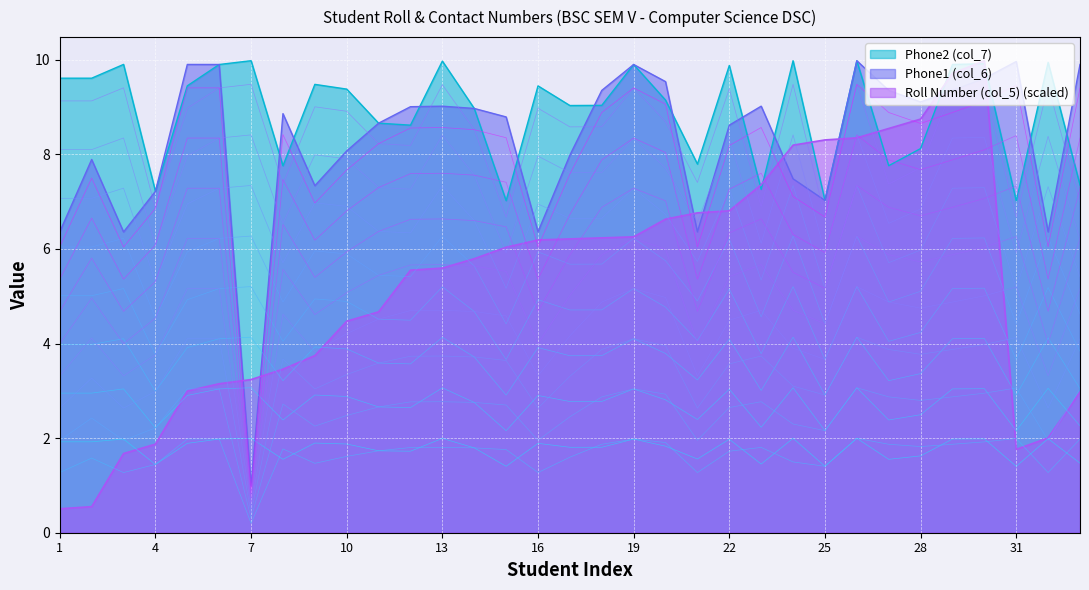

Between 1 and 16, which is larger?

16